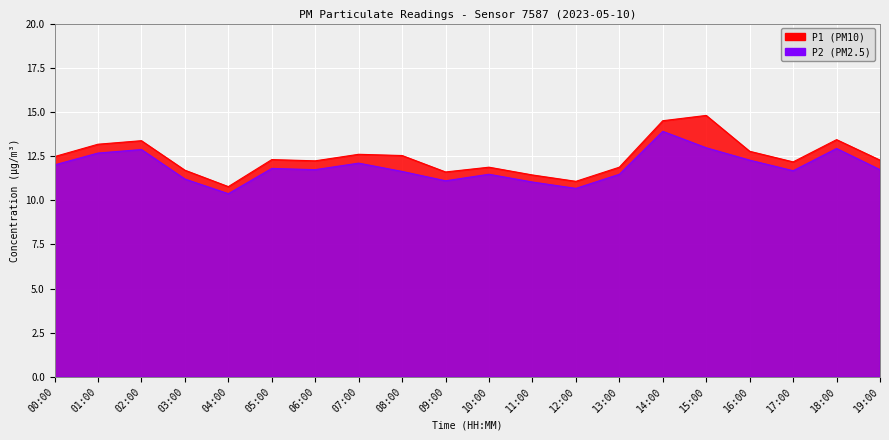

Which category has the highest value in the P2 series?

14:00